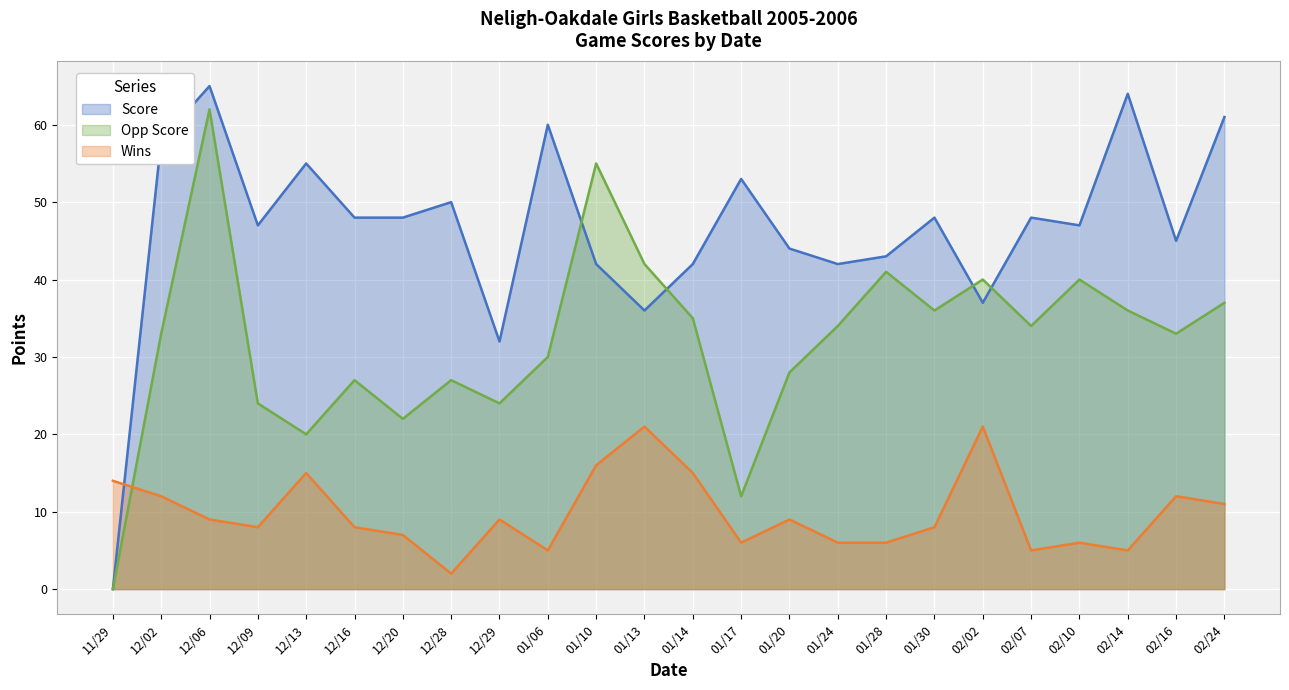

Which category has the lowest value across all series?

11/29